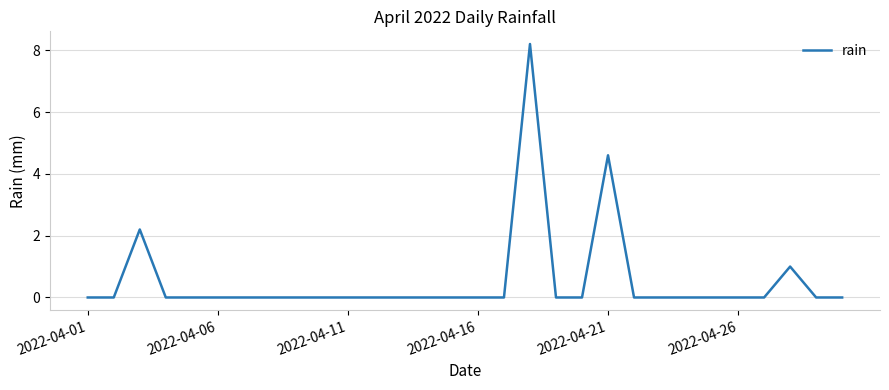

What is the difference between the second highest and second lowest values?

4.6